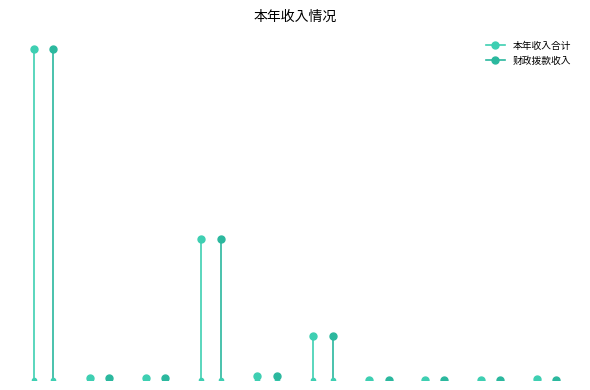

What is the label of the 10th point from the right?

行政运行